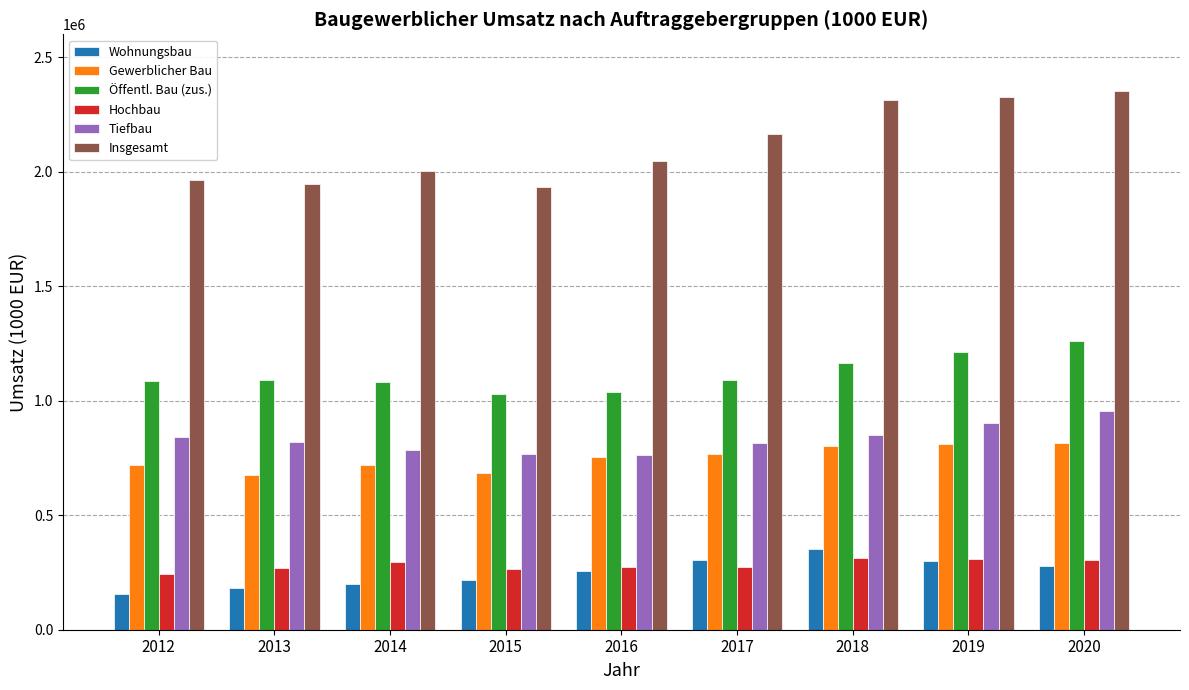

What is the greatest value displayed?

2350634.4